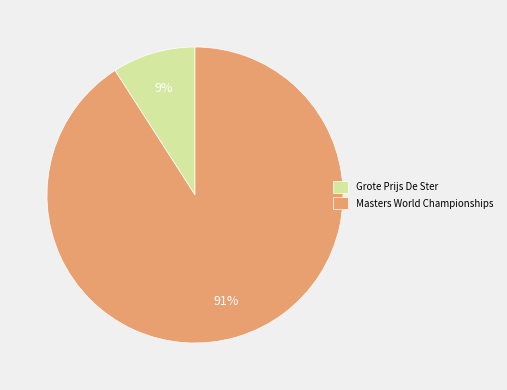

Rank the categories by value from highest to lowest.

Masters World Championships, Grote Prijs De Ster